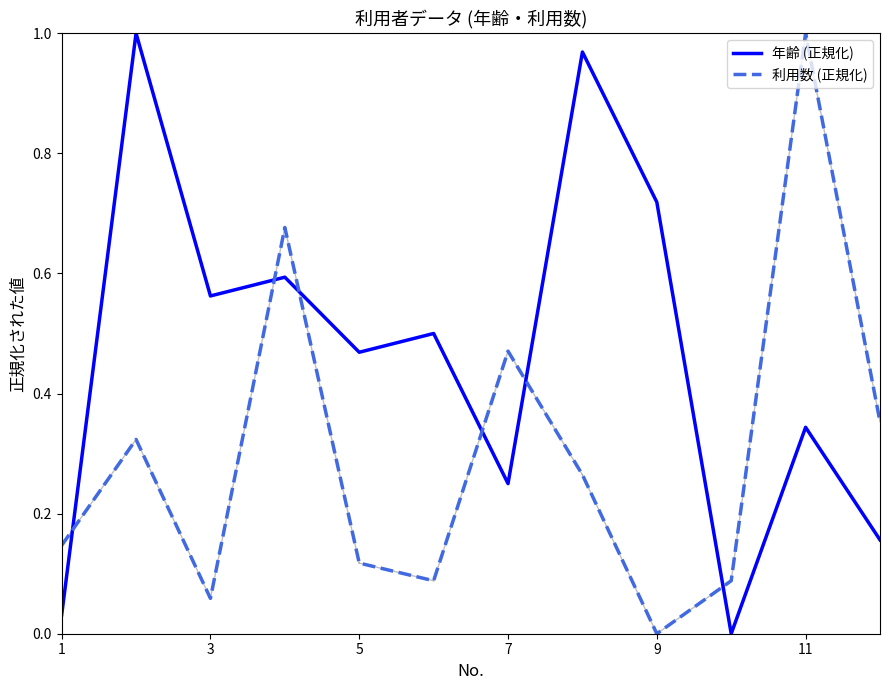

List the series in order of their overall mean, lowest first.

利用数 (正規化), 年齢 (正規化)